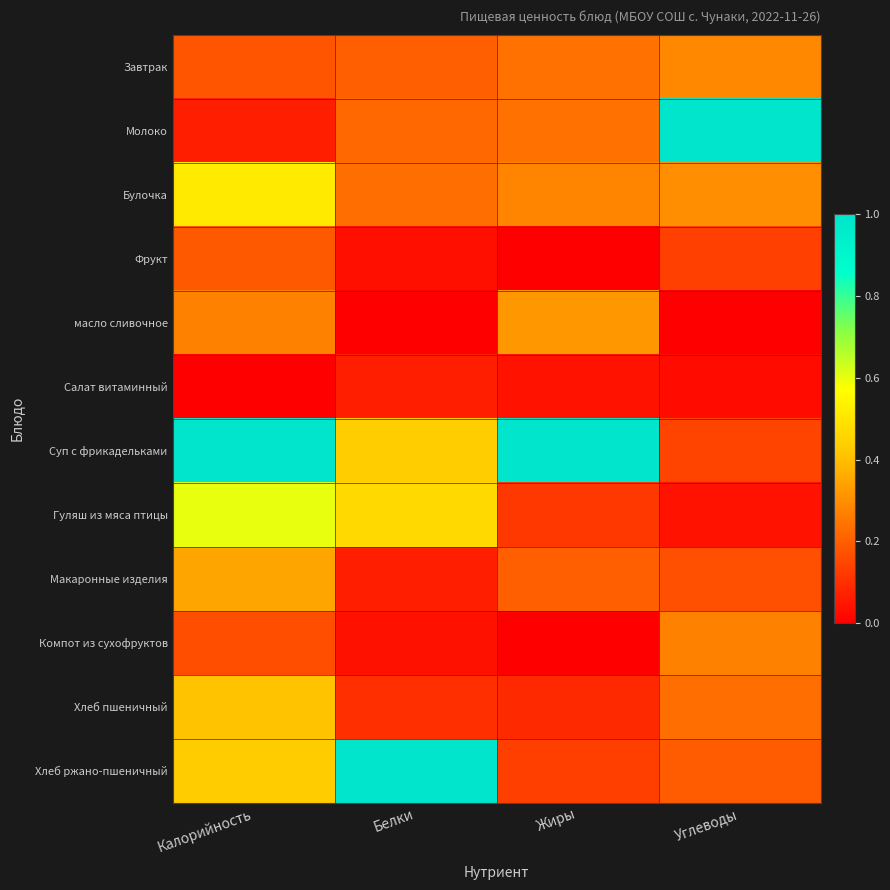

Reading left to right, extract all data points from this chart.

Завтрак: Калорийность=0.2	Белки=0.2	Жиры=0.2	Углеводы=0.3
Молоко: Калорийность=0.1	Белки=0.2	Жиры=0.2	Углеводы=1.0
Булочка: Калорийность=0.5	Белки=0.2	Жиры=0.3	Углеводы=0.3
Фрукт: Калорийность=0.2	Белки=0.0	Жиры=0.0	Углеводы=0.1
масло сливочное: Калорийность=0.3	Белки=0.0	Жиры=0.3	Углеводы=0.0
Салат витаминный: Калорийность=0.0	Белки=0.1	Жиры=0.0	Углеводы=0.0
Суп с фрикадельками: Калорийность=1.0	Белки=0.4	Жиры=1.0	Углеводы=0.1
Гуляш из мяса птицы: Калорийность=0.6	Белки=0.5	Жиры=0.1	Углеводы=0.0
Макаронные изделия: Калорийность=0.3	Белки=0.1	Жиры=0.2	Углеводы=0.2
Компот из сухофруктов: Калорийность=0.2	Белки=0.0	Жиры=0.0	Углеводы=0.3
Хлеб пшеничный: Калорийность=0.4	Белки=0.1	Жиры=0.1	Углеводы=0.2
Хлеб ржано-пшеничный: Калорийность=0.4	Белки=1.0	Жиры=0.1	Углеводы=0.2